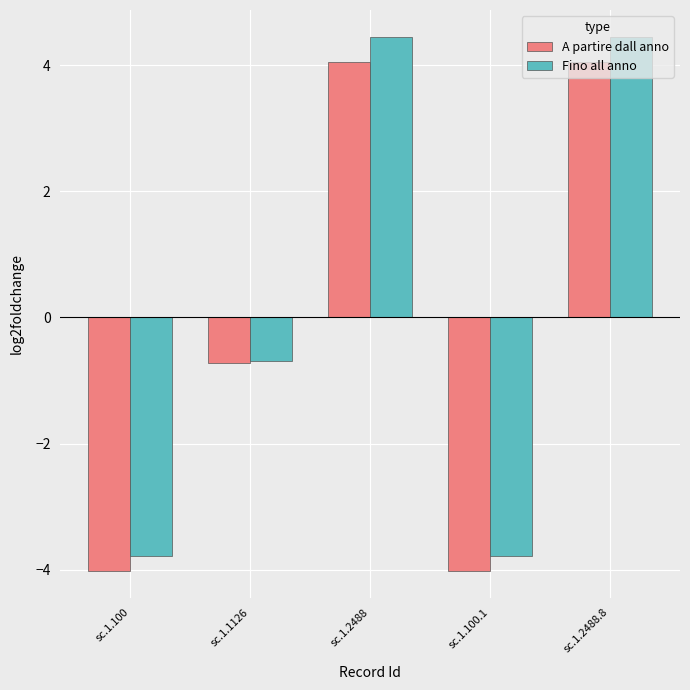

What is the smallest value displayed?

-4.0